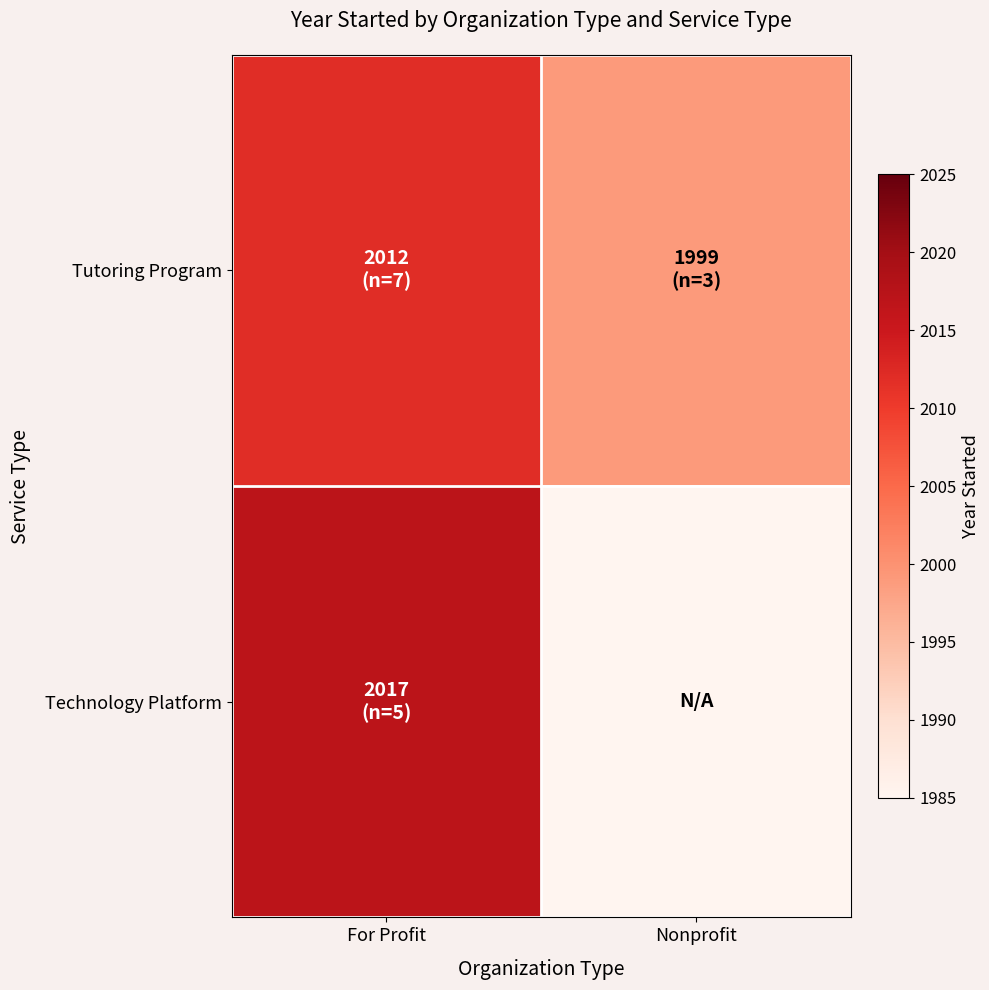

How many categories are shown in the chart?

2